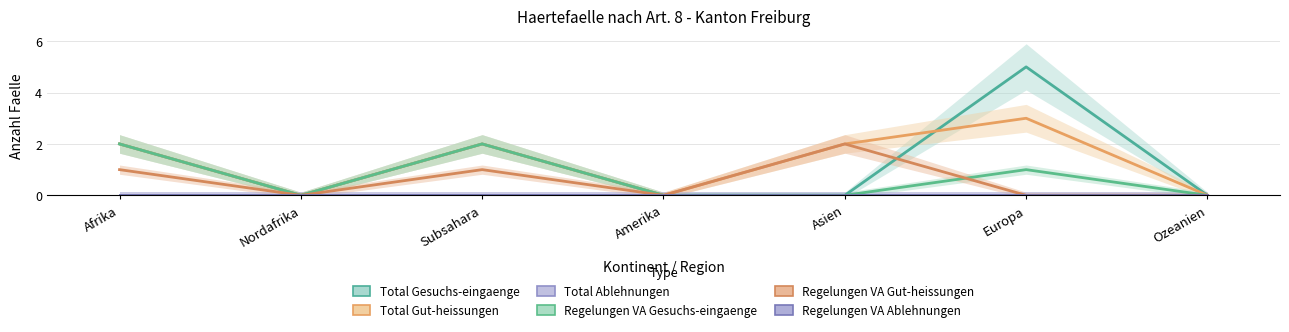

At how many categories does at least one series exceed 3?

1